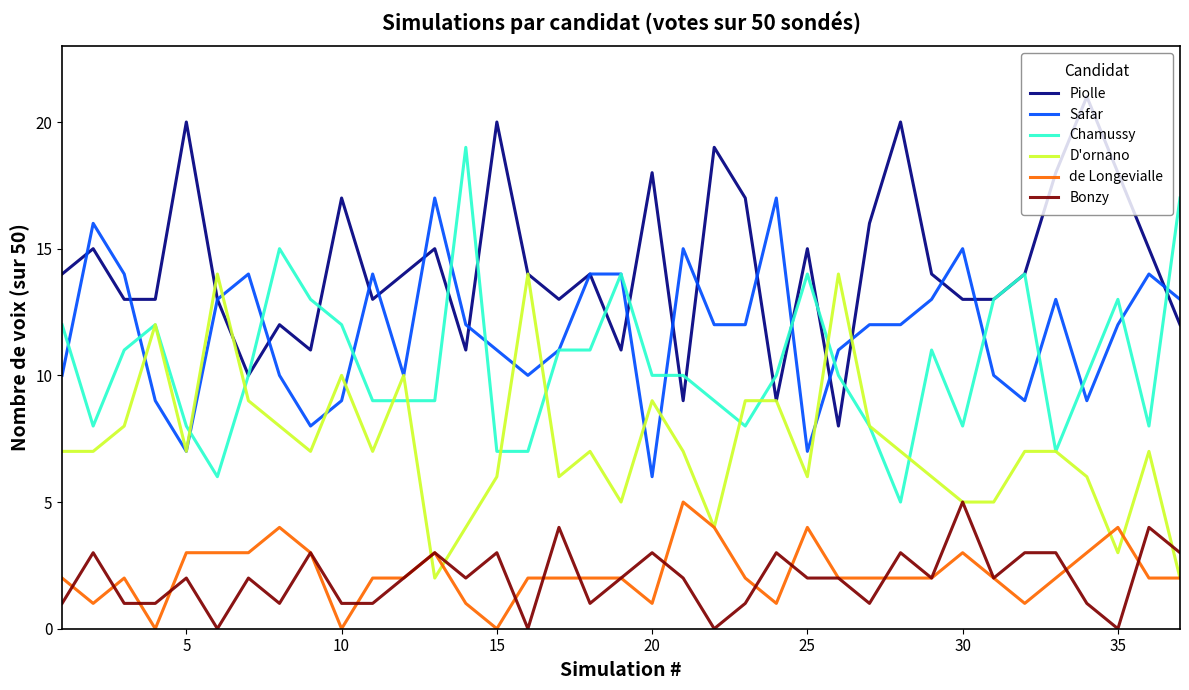

Reading left to right, list all the values displayed in this chart.

Piolle: 14	15	13	13	20	13	10	12	11	17	13	14	15	11	20	14	13	14	11	18	9	19	17	9	15	8	16	20	14	13	13	14	18	21	18	15	12
Safar: 10	16	14	9	7	13	14	10	8	9	14	10	17	12	11	10	11	14	14	6	15	12	12	17	7	11	12	12	13	15	10	9	13	9	12	14	13
Chamussy: 12	8	11	12	8	6	10	15	13	12	9	9	9	19	7	7	11	11	14	10	10	9	8	10	14	10	8	5	11	8	13	14	7	10	13	8	17
D'ornano: 7	7	8	12	7	14	9	8	7	10	7	10	2	4	6	14	6	7	5	9	7	4	9	9	6	14	8	7	6	5	5	7	7	6	3	7	2
de Longevialle: 2	1	2	0	3	3	3	4	3	0	2	2	3	1	0	2	2	2	2	1	5	4	2	1	4	2	2	2	2	3	2	1	2	3	4	2	2
Bonzy: 1	3	1	1	2	0	2	1	3	1	1	2	3	2	3	0	4	1	2	3	2	0	1	3	2	2	1	3	2	5	2	3	3	1	0	4	3